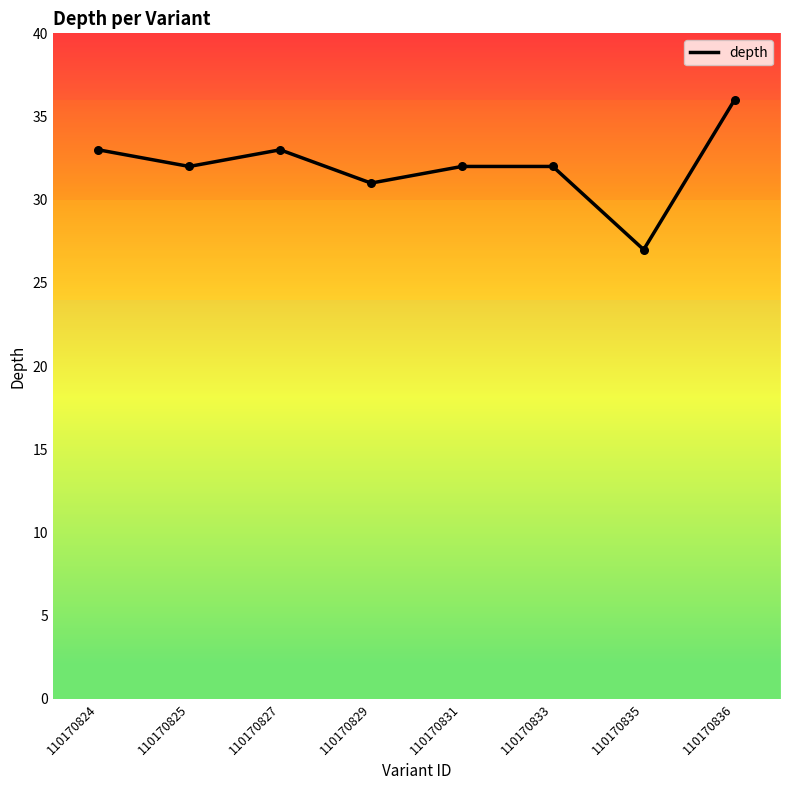

What is the ratio of the value at 110170827 to the value at 110170835?

1.2